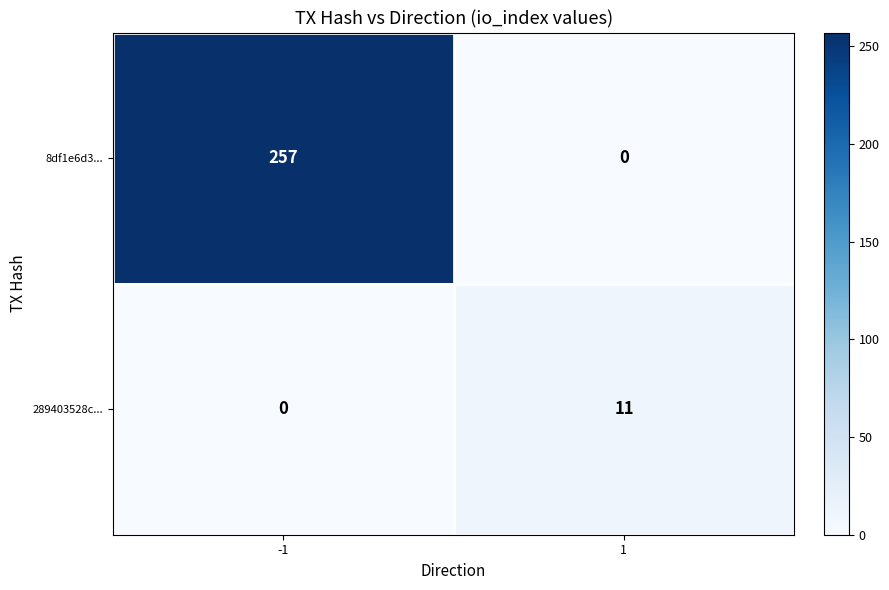

Is it true that 289403528c... equals 3 at 1?

False